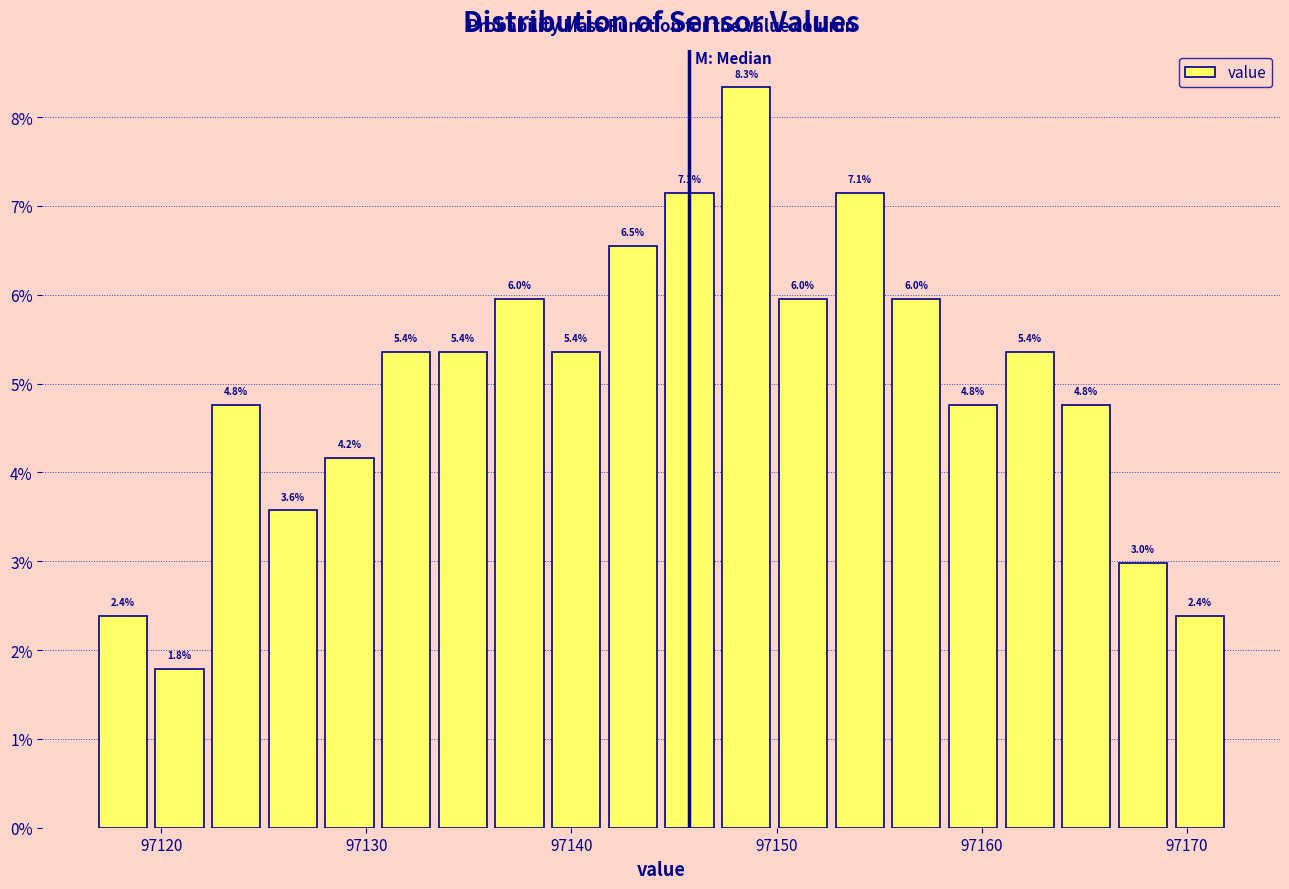

Read against the x-axis, roughly where is the centre of the tallest bar?

97149